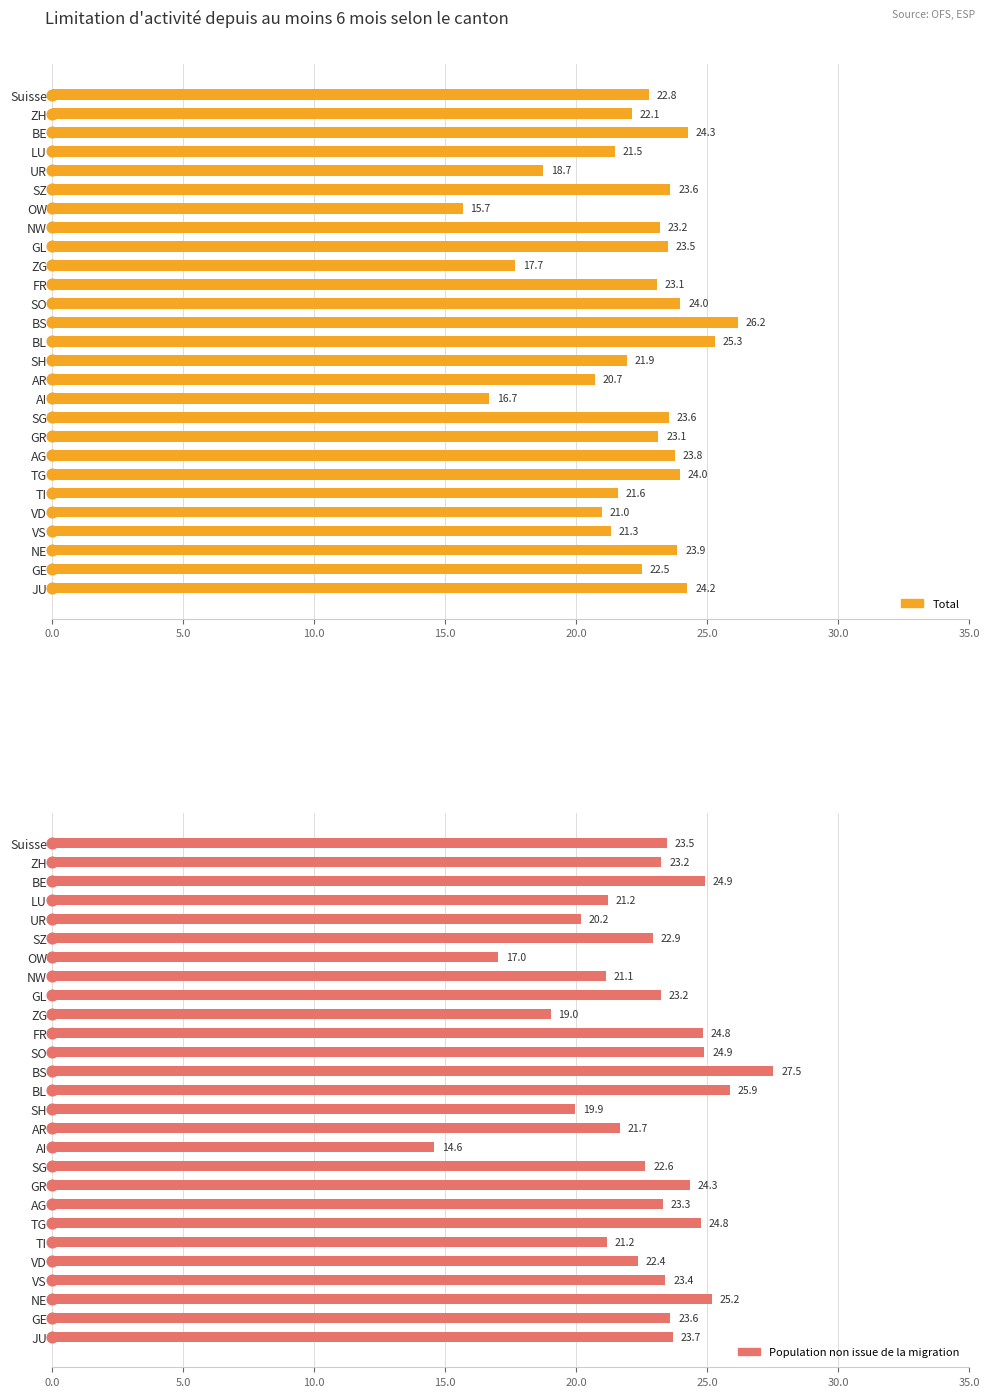

Is the value of Total at UR greater than the value of Population non issue de la migration at JU?

No